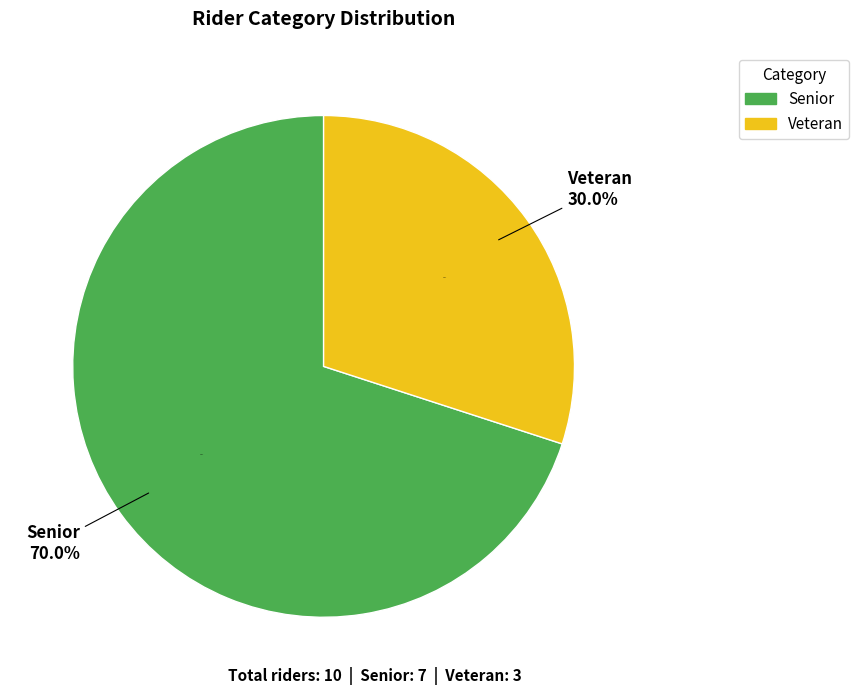

Which slice is the smallest?

Veteran